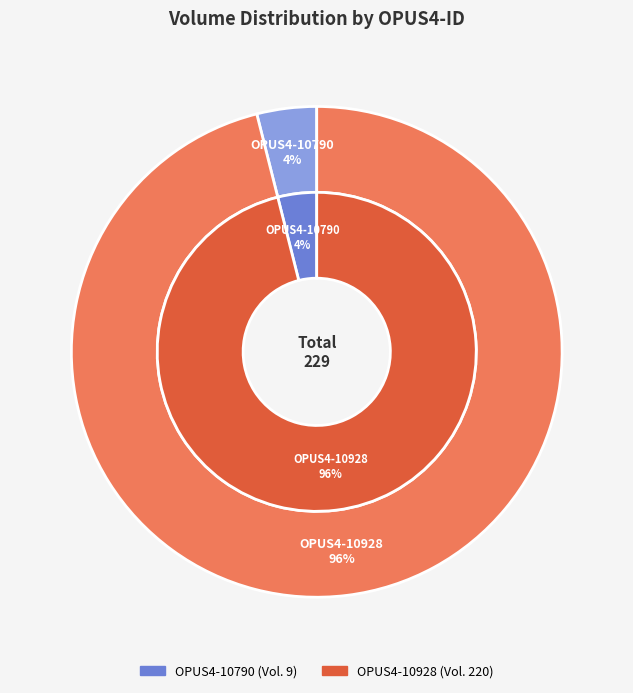

Does any single category account for the majority?

Yes